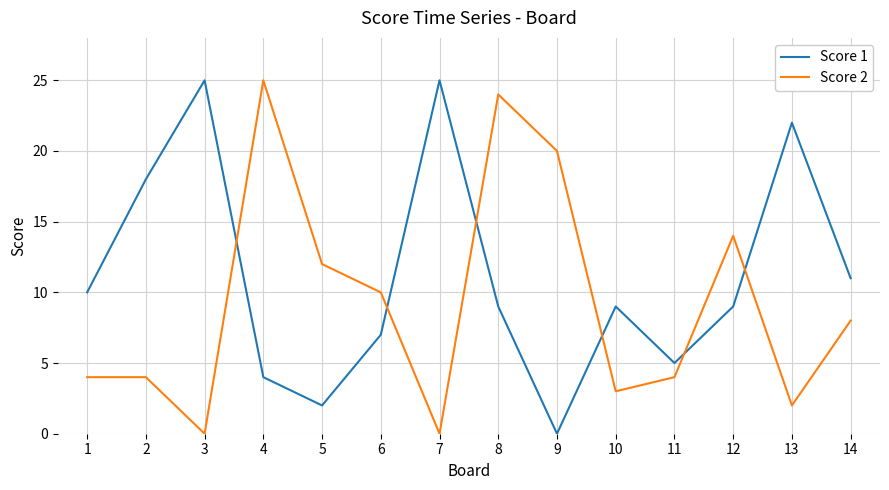

What is the sum of all Score 2 values?

130